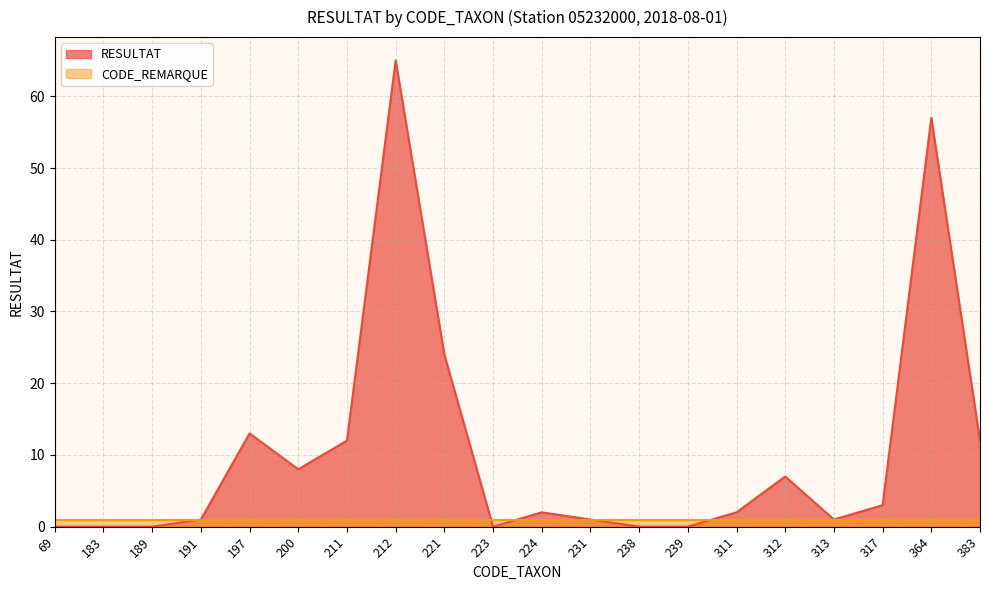

Is it true that the value at 211 is 17?

False